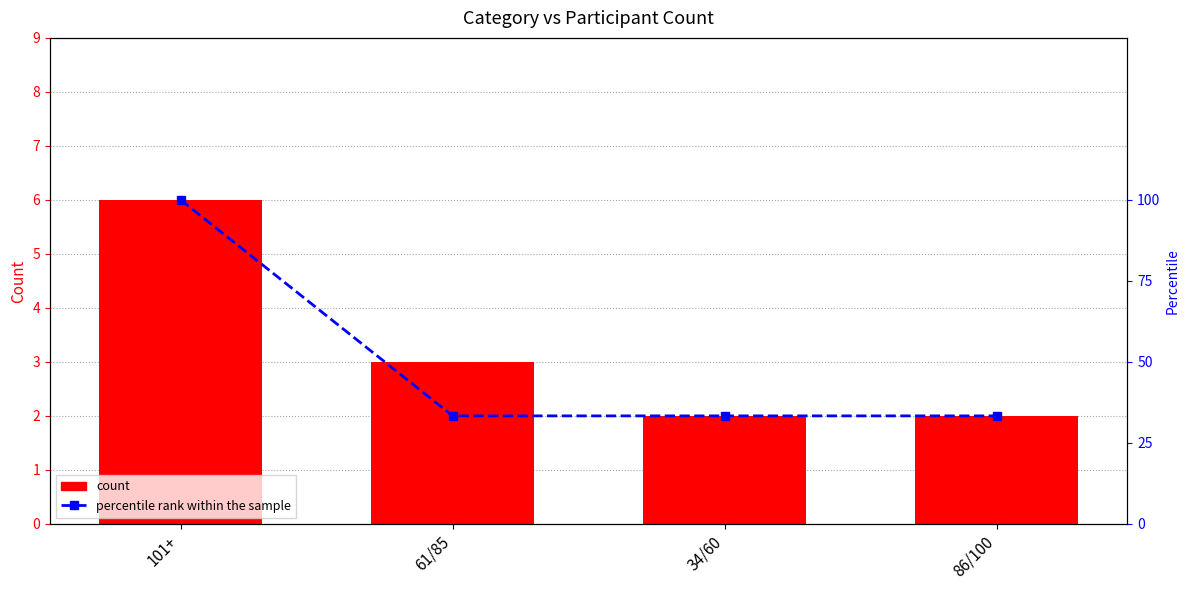

What are all the series names shown in the legend?

count, percentile rank within the sample